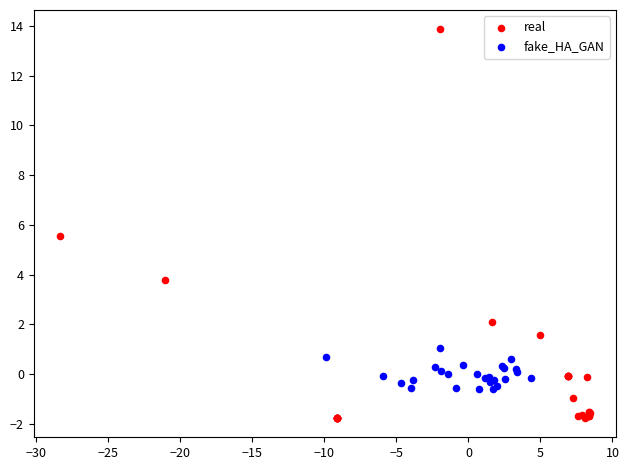

What are all the series names shown in the legend?

real, fake_HA_GAN